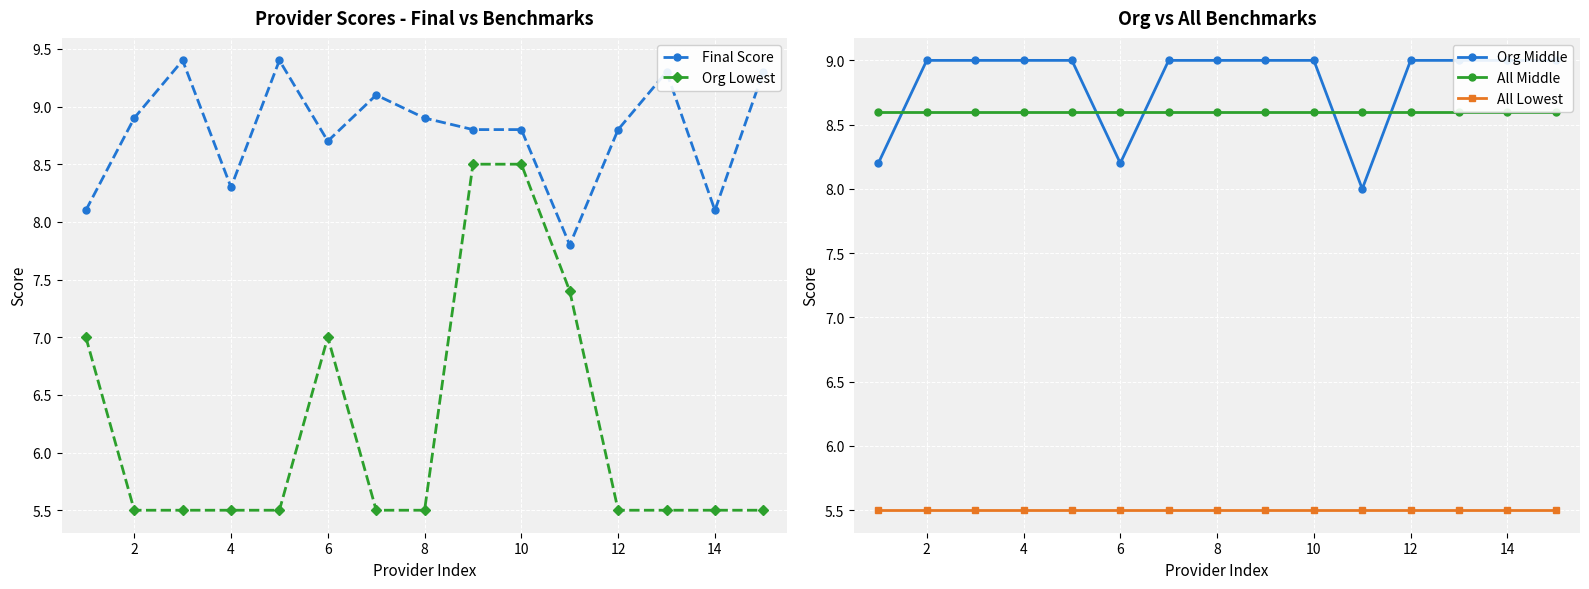

True or false: Org Lowest and Final Score intersect in this chart.

False